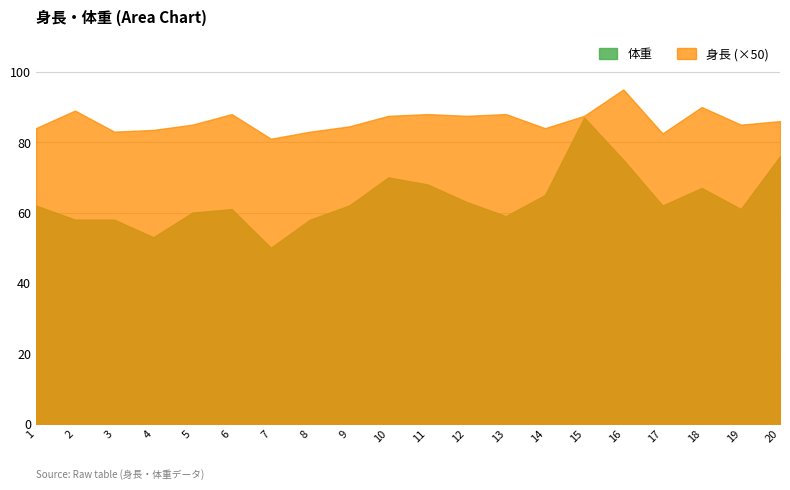

In 体重, how many points are lower than both neighbors (excluding endpoints)?

5